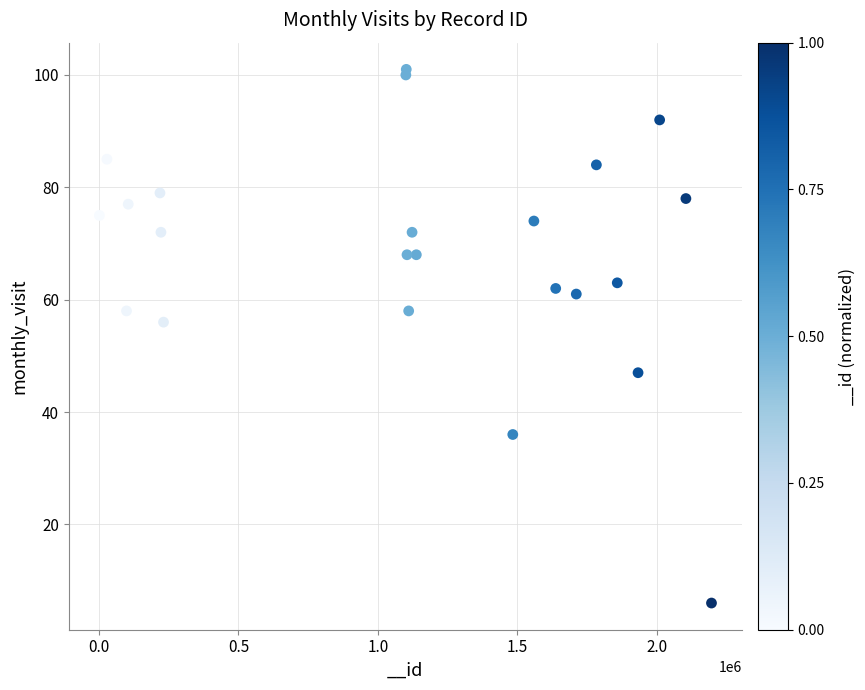

What Y value in the scatter plot is closest to 53?

56